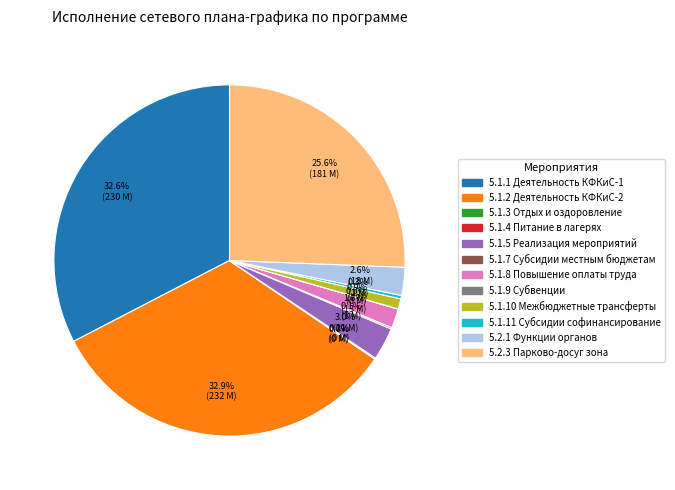

Is there a majority slice in this chart?

No